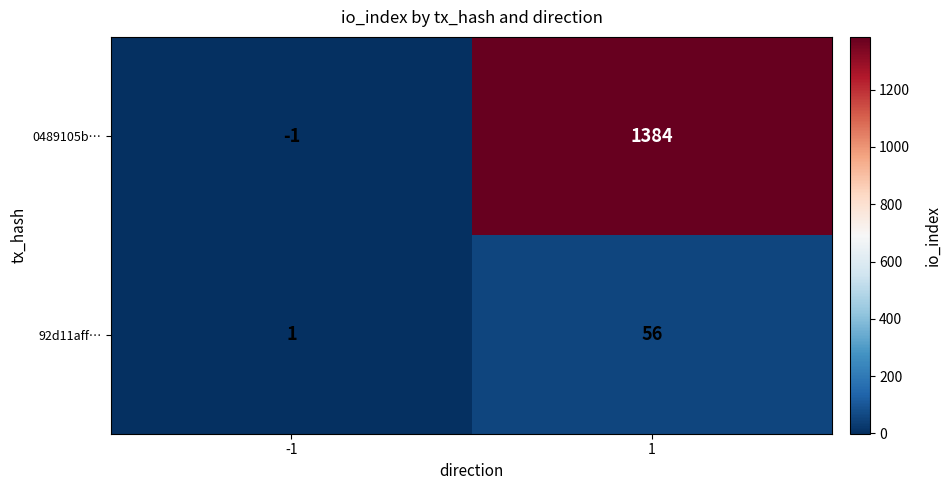

The 92d11aff… series shows 1 at -1. True or false?

True